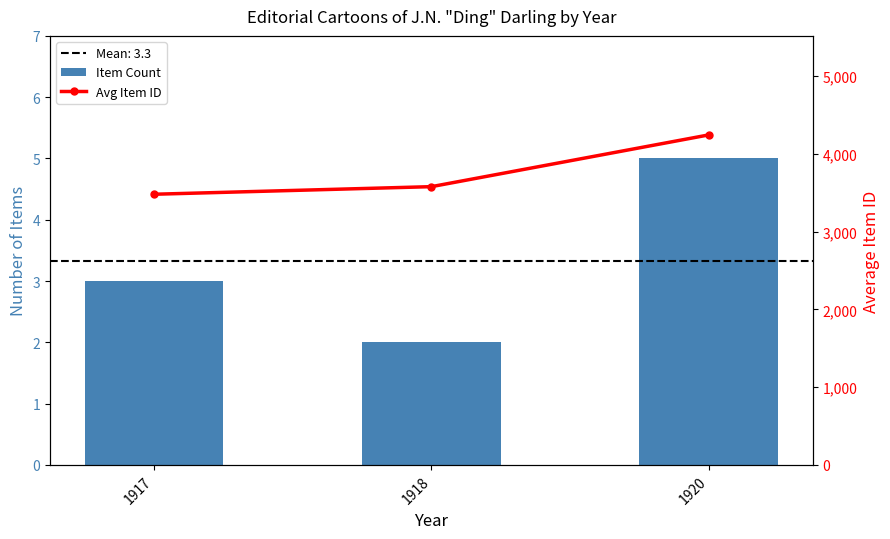

What value does the Item Count series have at 1920?

5.0